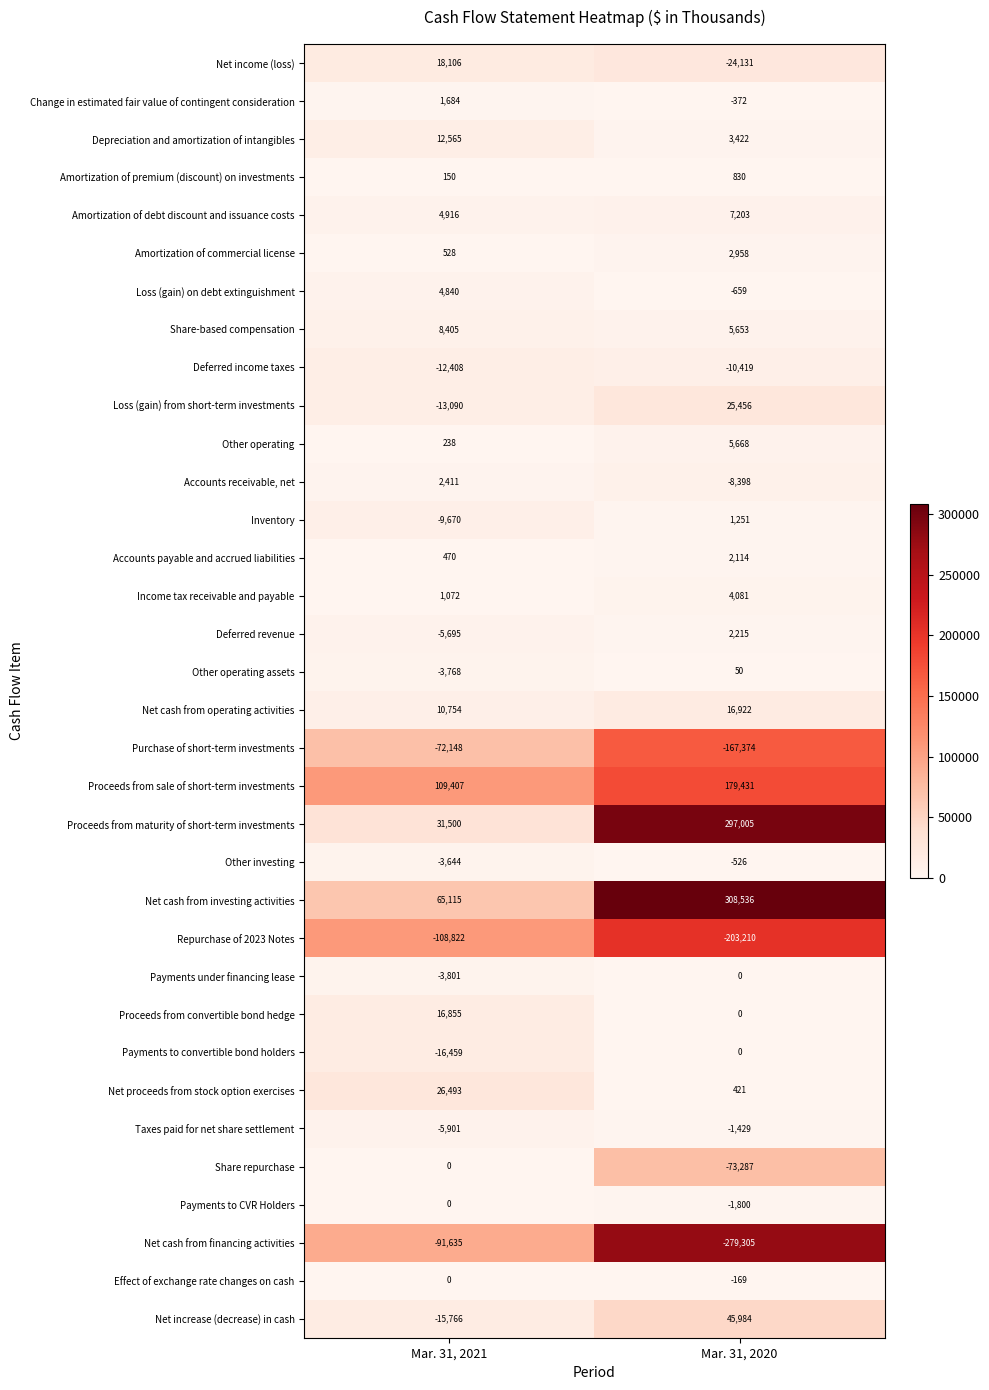

True or false: Share repurchase has a value of -51259 at Mar. 31, 2021.

False